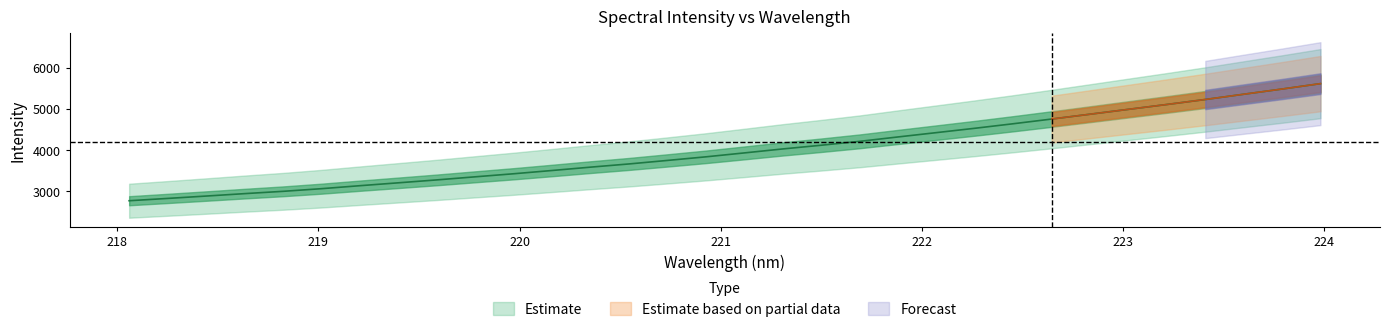

What value does the data have at 218.442?

2873.6